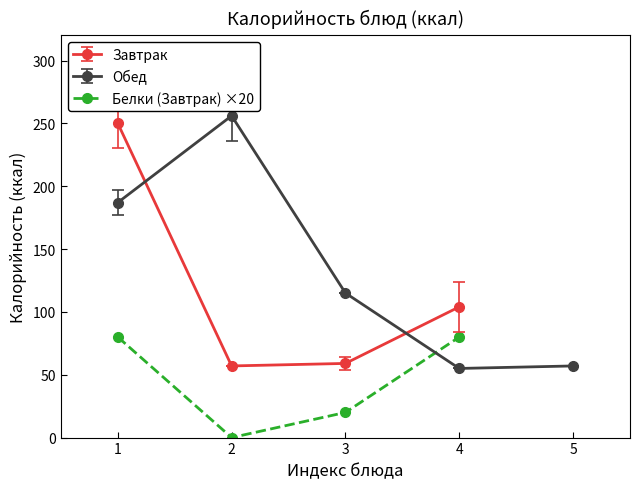

Does the chart display data point markers on the line(s)?

Yes